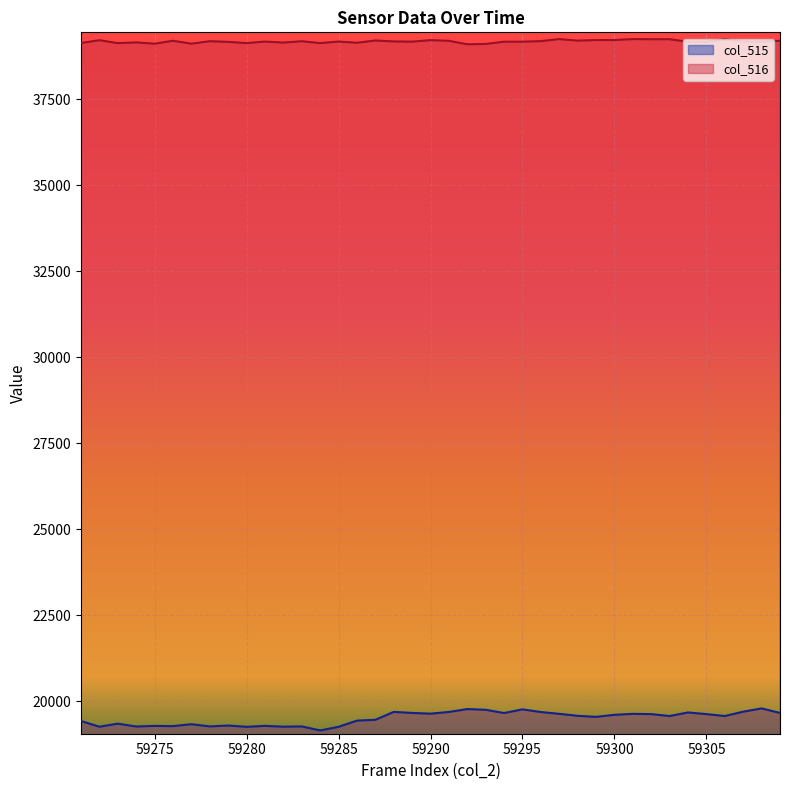

True or false: col_515 and col_516 intersect in this chart.

False